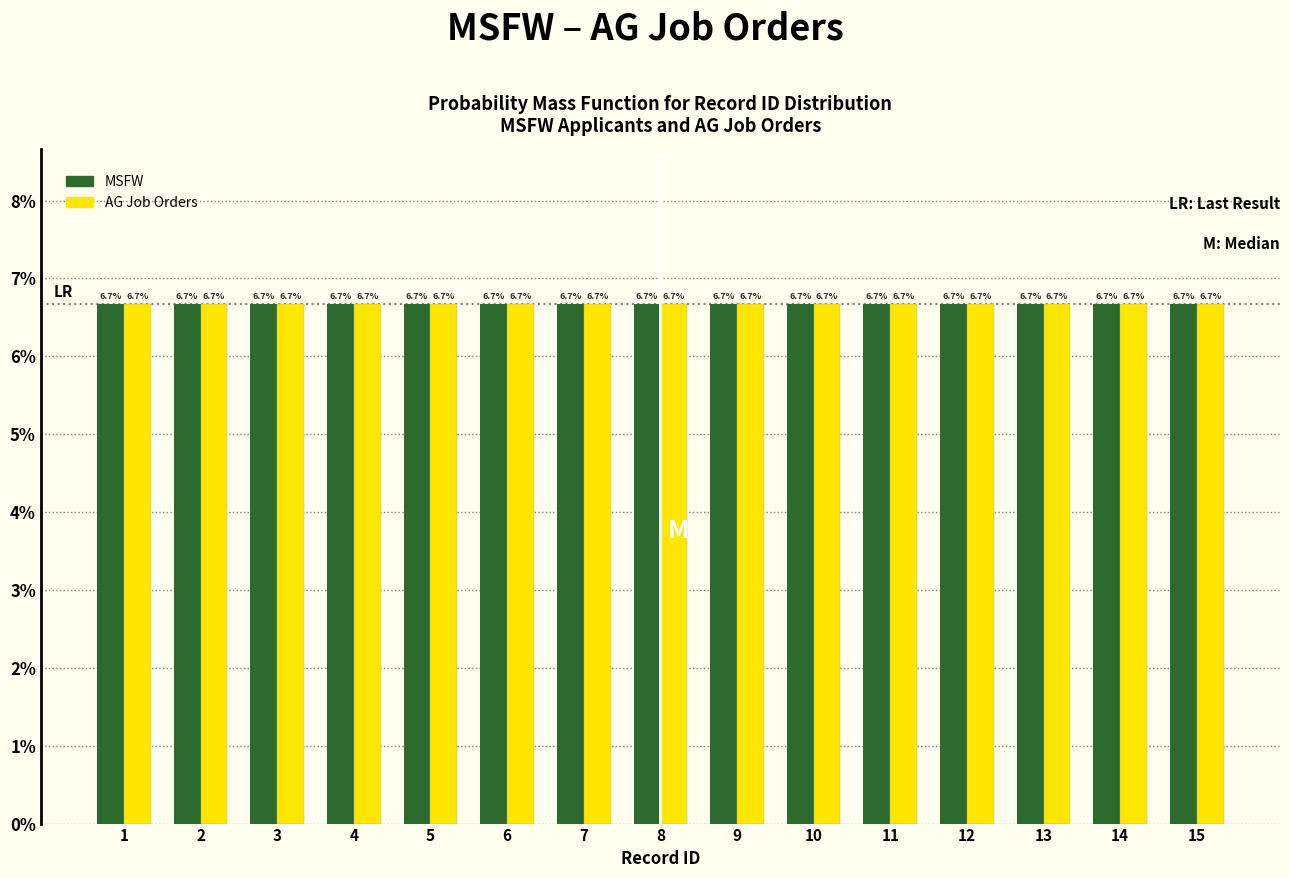

Reading left to right, list every range on the x-axis with the height of the bar of each series over it.

0.5 to 1.5: MSFW=6.7	AG Job Orders=6.7
1.5 to 2.5: MSFW=6.7	AG Job Orders=6.7
2.5 to 3.5: MSFW=6.7	AG Job Orders=6.7
3.5 to 4.5: MSFW=6.7	AG Job Orders=6.7
4.5 to 5.5: MSFW=6.7	AG Job Orders=6.7
5.5 to 6.5: MSFW=6.7	AG Job Orders=6.7
6.5 to 7.5: MSFW=6.7	AG Job Orders=6.7
7.5 to 8.5: MSFW=6.7	AG Job Orders=6.7
8.5 to 9.5: MSFW=6.7	AG Job Orders=6.7
9.5 to 10.5: MSFW=6.7	AG Job Orders=6.7
10.5 to 11.5: MSFW=6.7	AG Job Orders=6.7
11.5 to 12.5: MSFW=6.7	AG Job Orders=6.7
12.5 to 13.5: MSFW=6.7	AG Job Orders=6.7
13.5 to 14.5: MSFW=6.7	AG Job Orders=6.7
14.5 to 15.5: MSFW=6.7	AG Job Orders=6.7